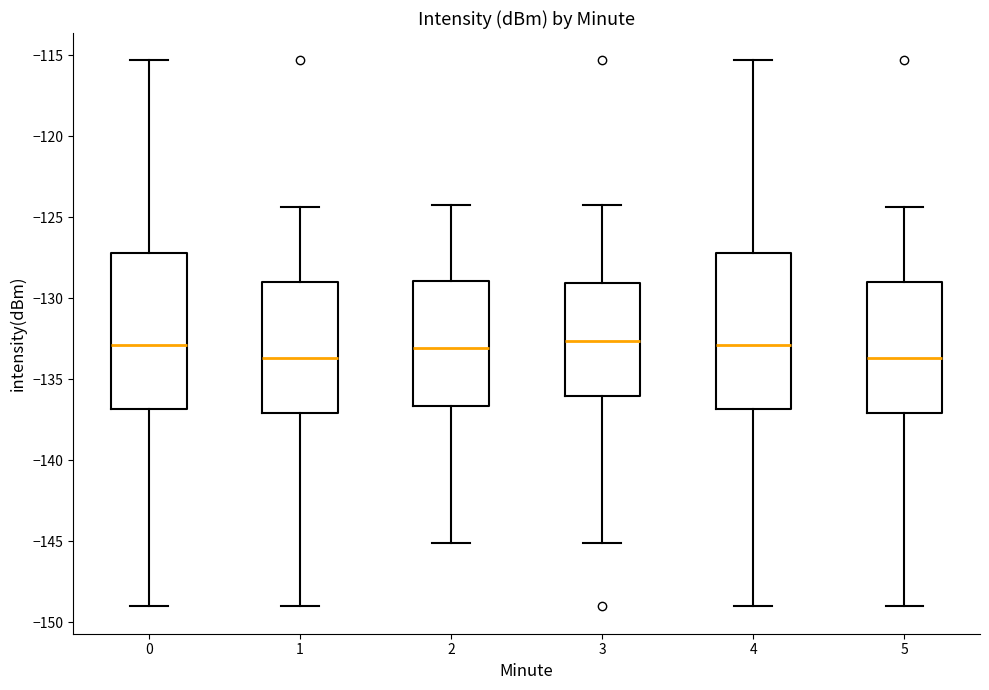

Reading left to right, read every box against the y-axis: the position of its median line, the range the box covers, and the ends of its whiskers. The values are not printed on the chart, so give them approximately, as read against the axis.

0: median -133.0, box -137.0 to -127.0, whiskers -149.0 to -115.5
1: median -133.5, box -137.0 to -129.0, whiskers -149.0 to -124.5
2: median -133.0, box -136.5 to -129.0, whiskers -145.0 to -124.0
3: median -132.5, box -136.0 to -129.0, whiskers -145.0 to -124.0
4: median -133.0, box -137.0 to -127.0, whiskers -149.0 to -115.5
5: median -133.5, box -137.0 to -129.0, whiskers -149.0 to -124.5